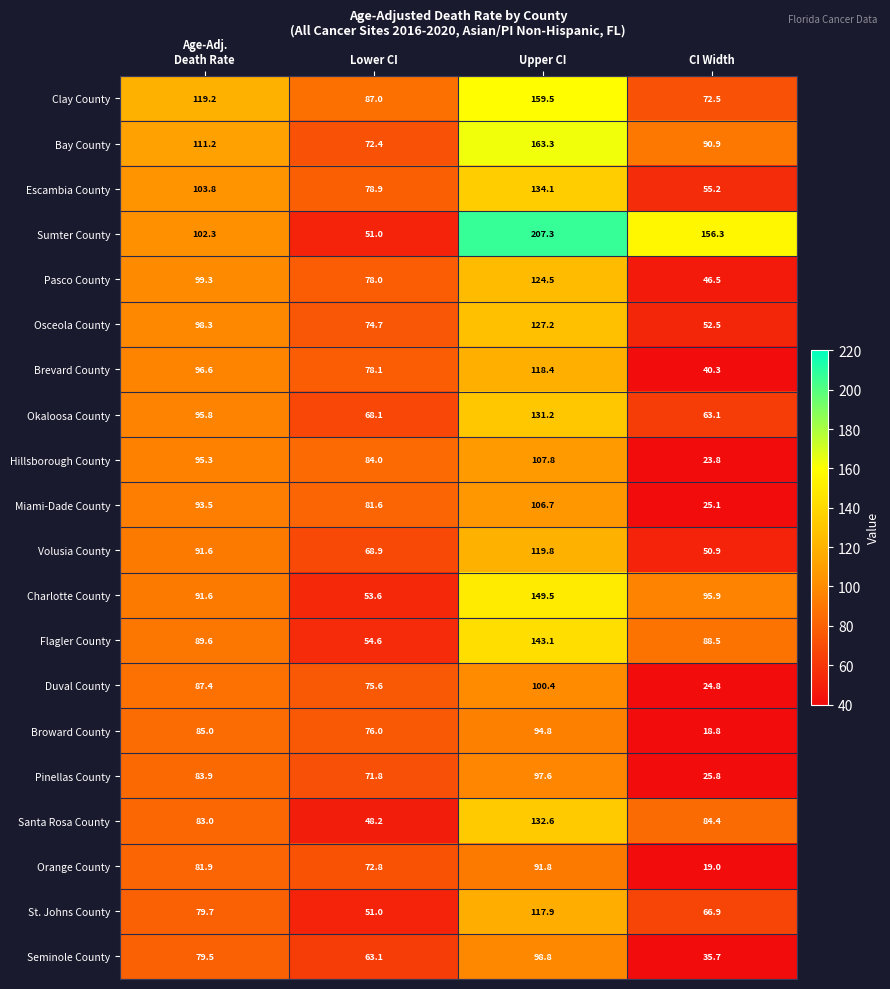

Rank the series at CI Width from lowest to highest value.

Broward County, Orange County, Hillsborough County, Duval County, Miami-Dade County, Pinellas County, Seminole County, Brevard County, Pasco County, Volusia County, Osceola County, Escambia County, Okaloosa County, St. Johns County, Clay County, Santa Rosa County, Flagler County, Bay County, Charlotte County, Sumter County